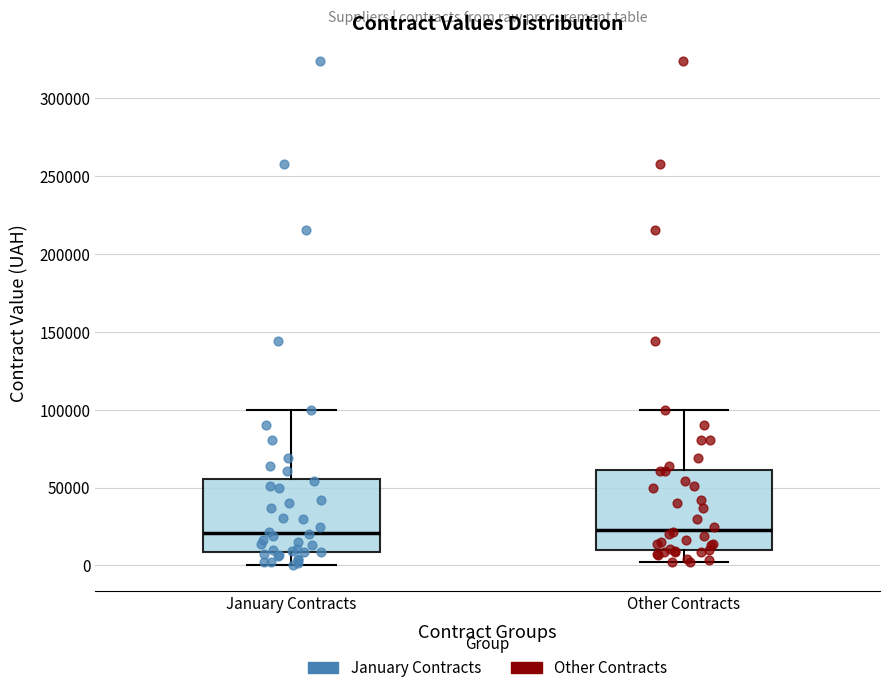

Reading left to right, read every box against the y-axis: the position of its median line, the range the box covers, and the ends of its whiskers. The values are not printed on the chart, so give them approximately, as read against the axis.

January Contracts: median 20000, box 10000 to 55000, whiskers 0 to 100000
Other Contracts: median 25000, box 10000 to 60000, whiskers 0 to 100000